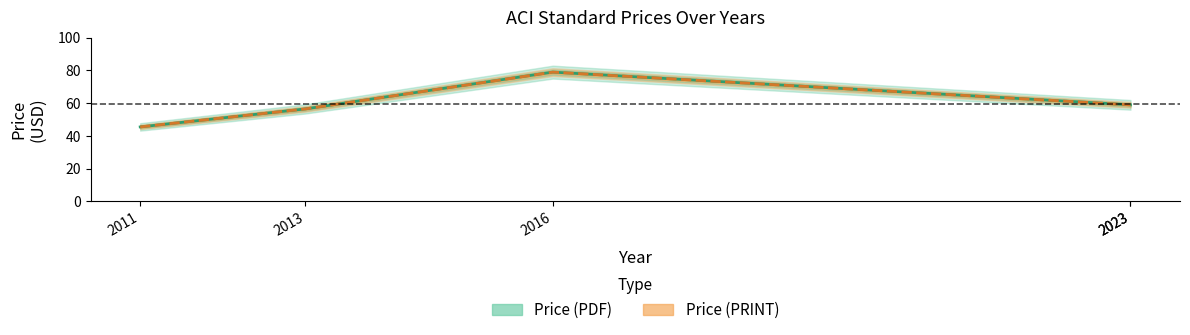

Where is the first local maximum for Price (PDF)?

2016